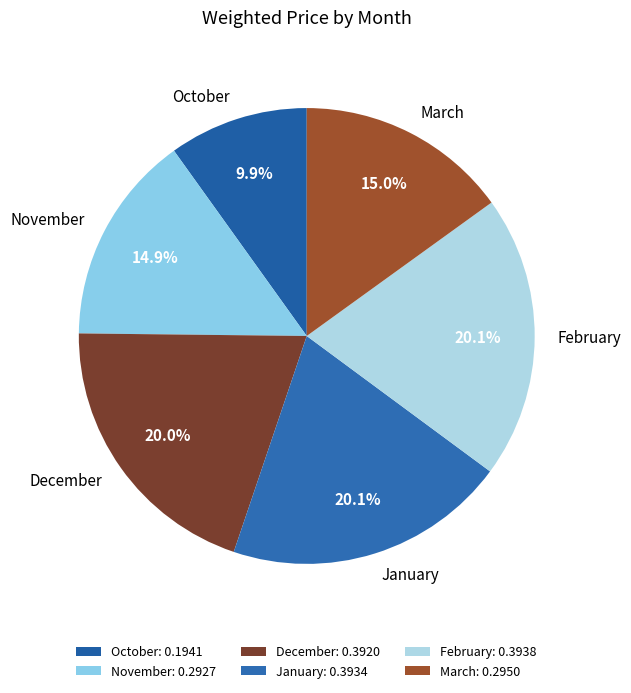

What percentage do December and March together represent?

35.0%